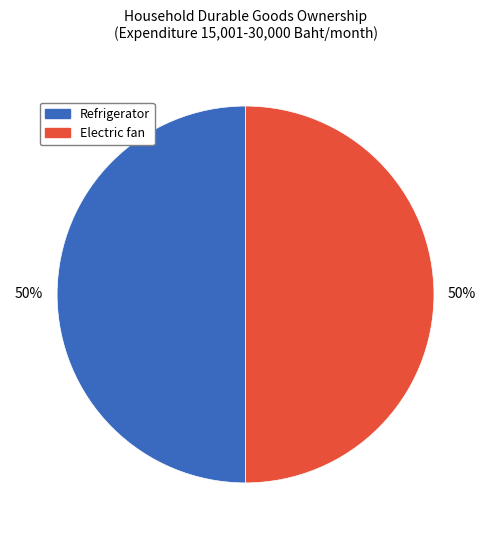

To the nearest percent, what is the average slice percentage?

50%